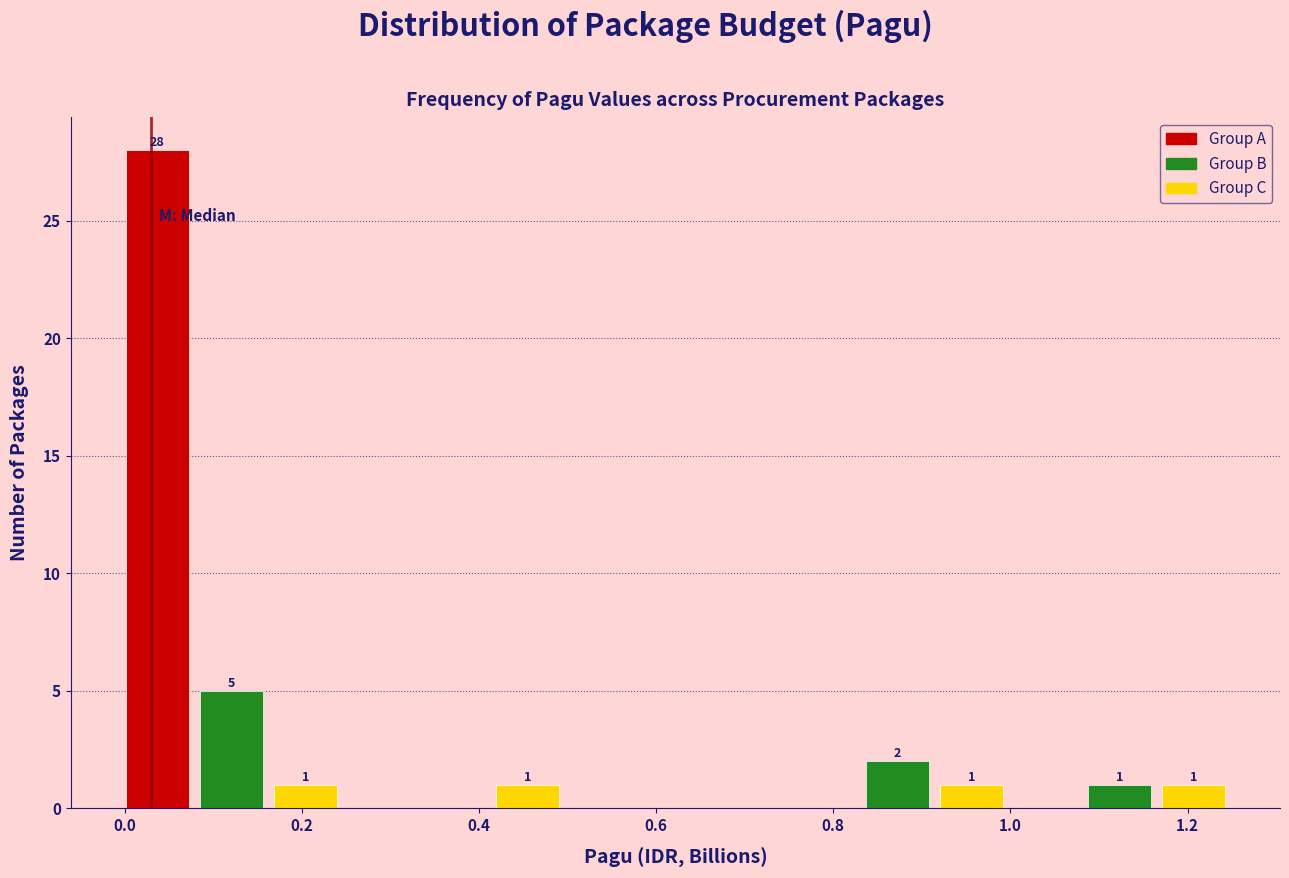

Which range on the x-axis has the tallest bar?

0.00 to 0.08